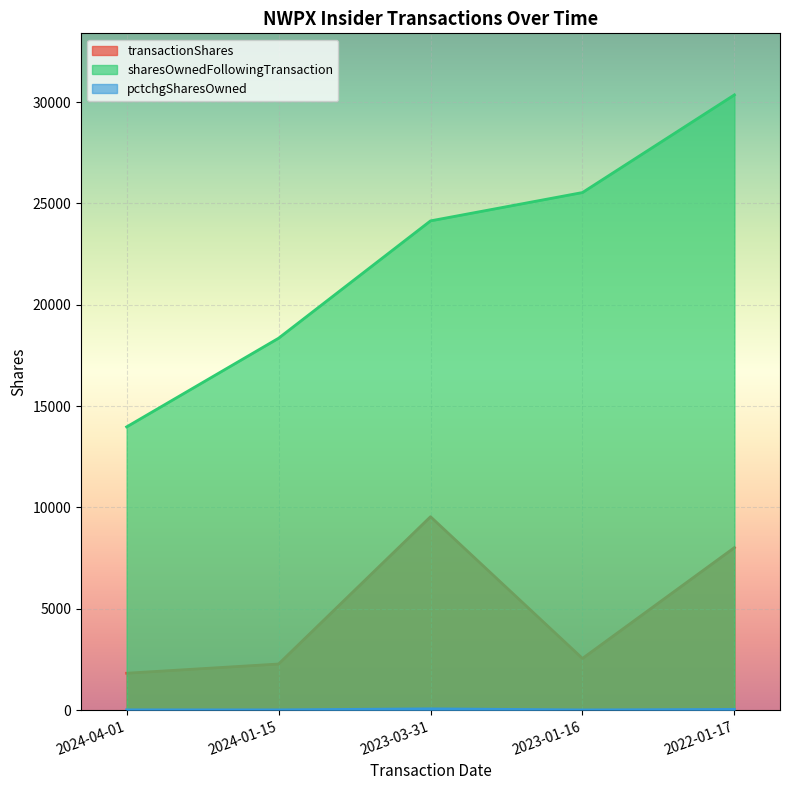

Count the number of categories in the chart.

5